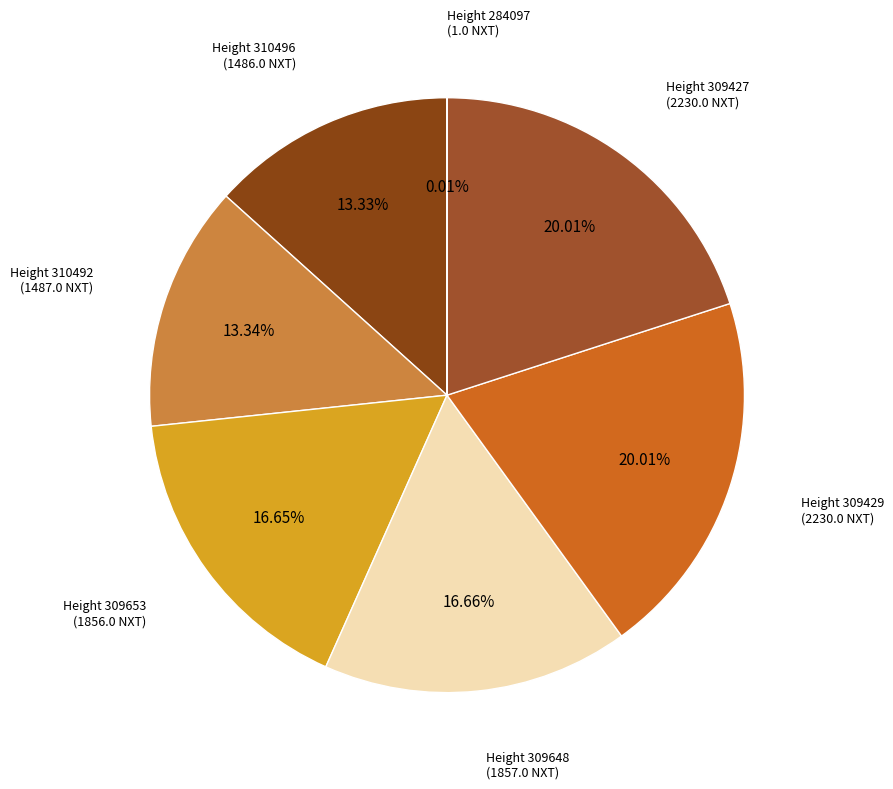

Which has a higher value, Height 310492 or Height 309648?

Height 309648